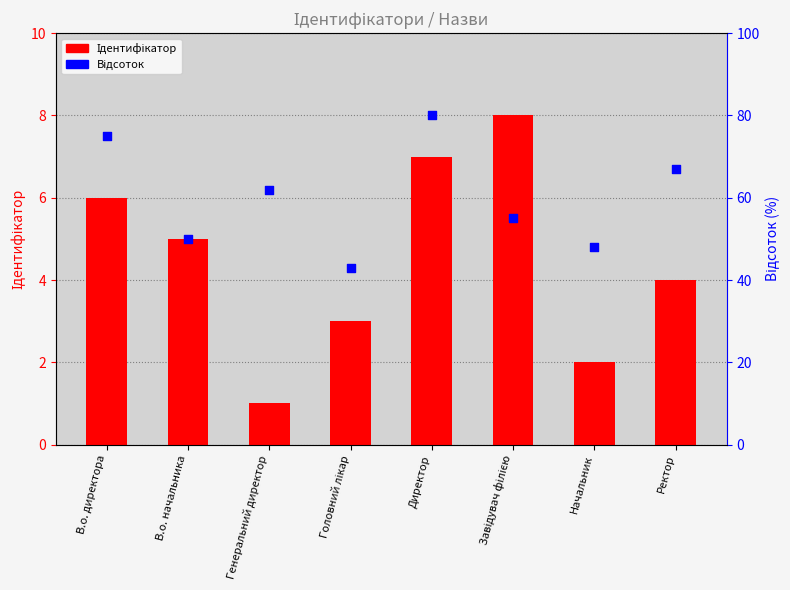

What are all the series names shown in the legend?

Ідентифікатор, Відсоток